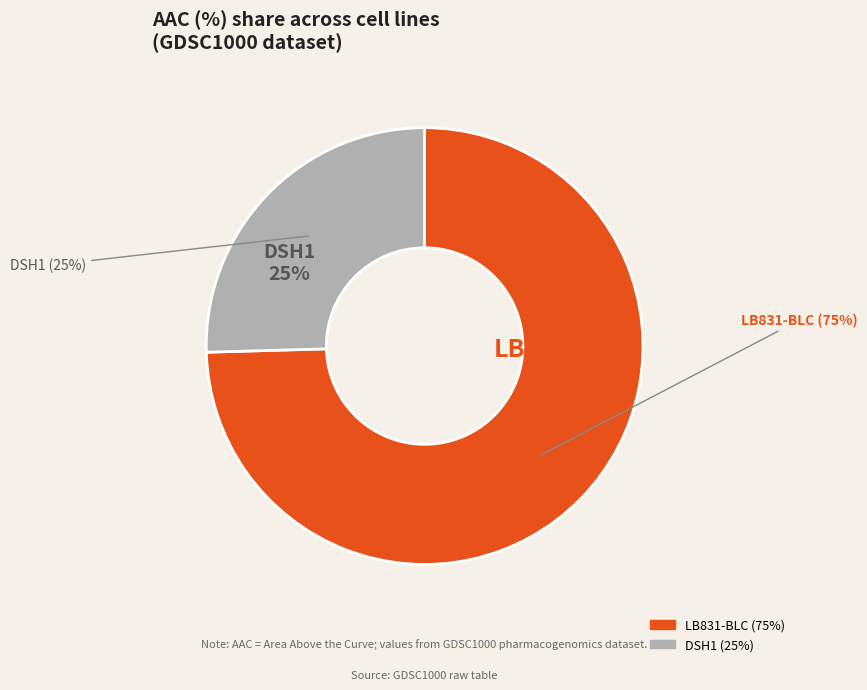

How many slices are in this pie chart?

2